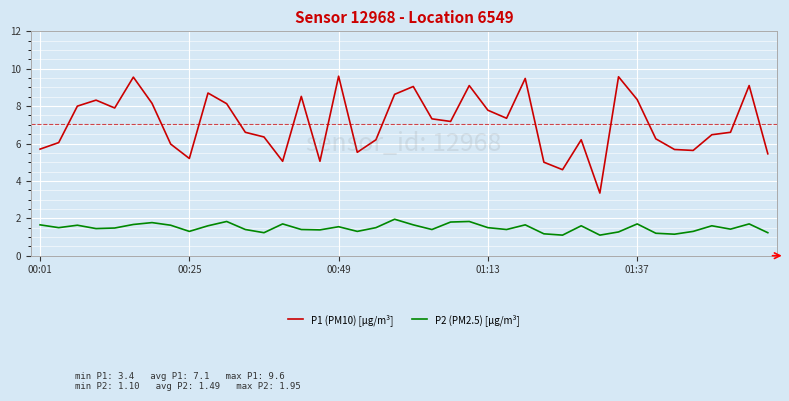

True or false: P2 (PM2.5) [µg/m³] and P1 (PM10) [µg/m³] cross at least once.

False